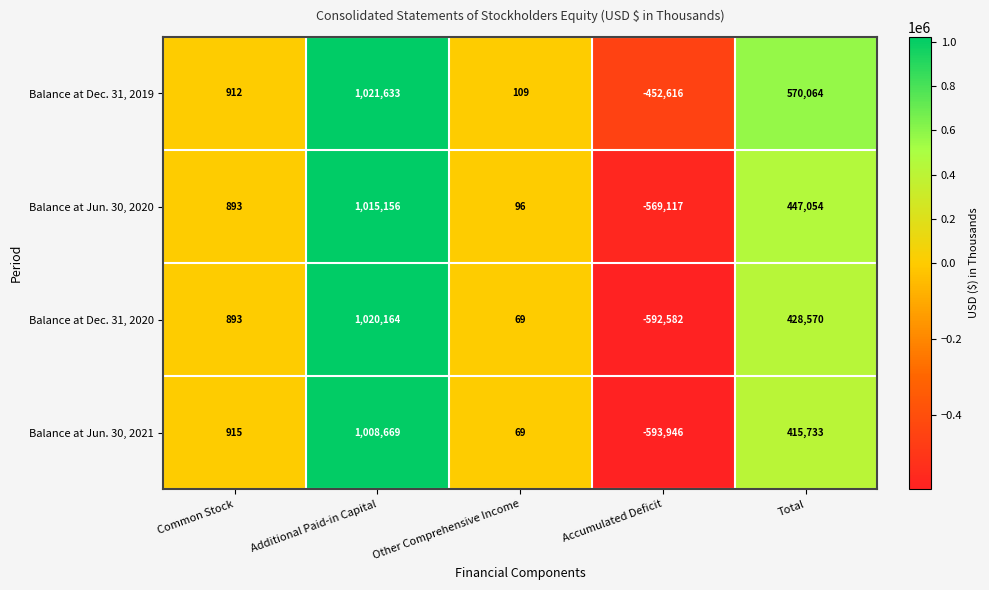

Is the value of Balance at Dec. 31, 2019 at Common Stock greater than the value of Balance at Jun. 30, 2020 at Other Comprehensive Income?

Yes